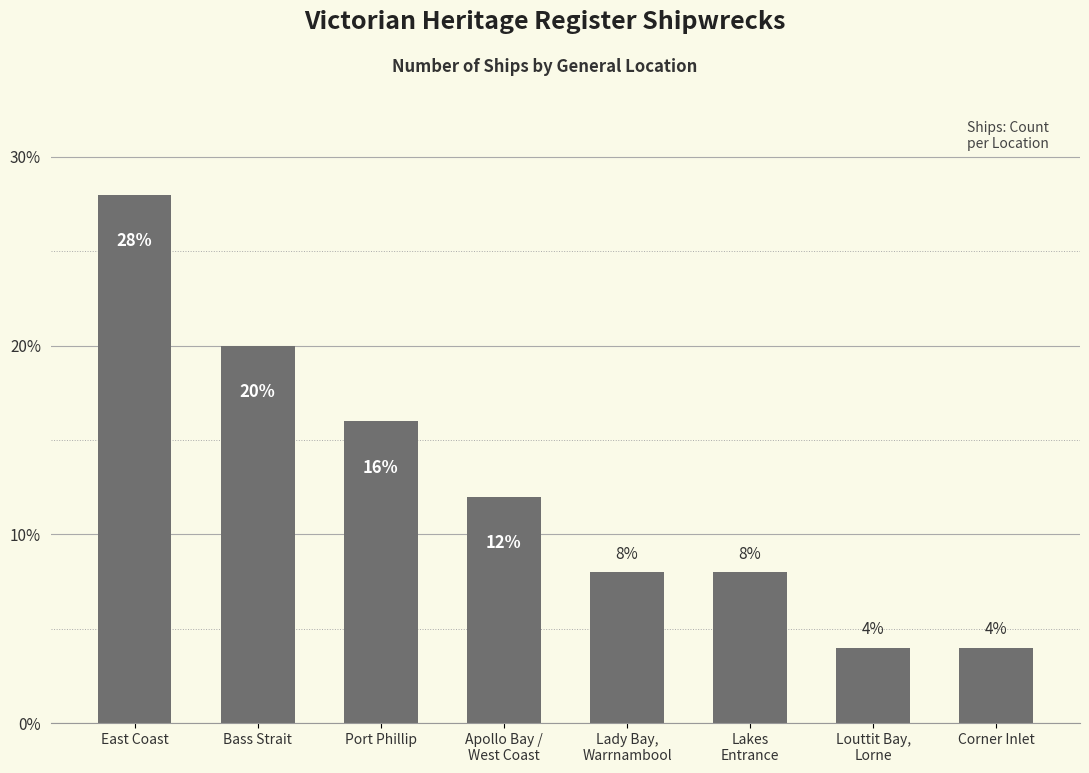

What is the sum of the values at Louttit Bay,
Lorne and Lakes
Entrance?

12.0